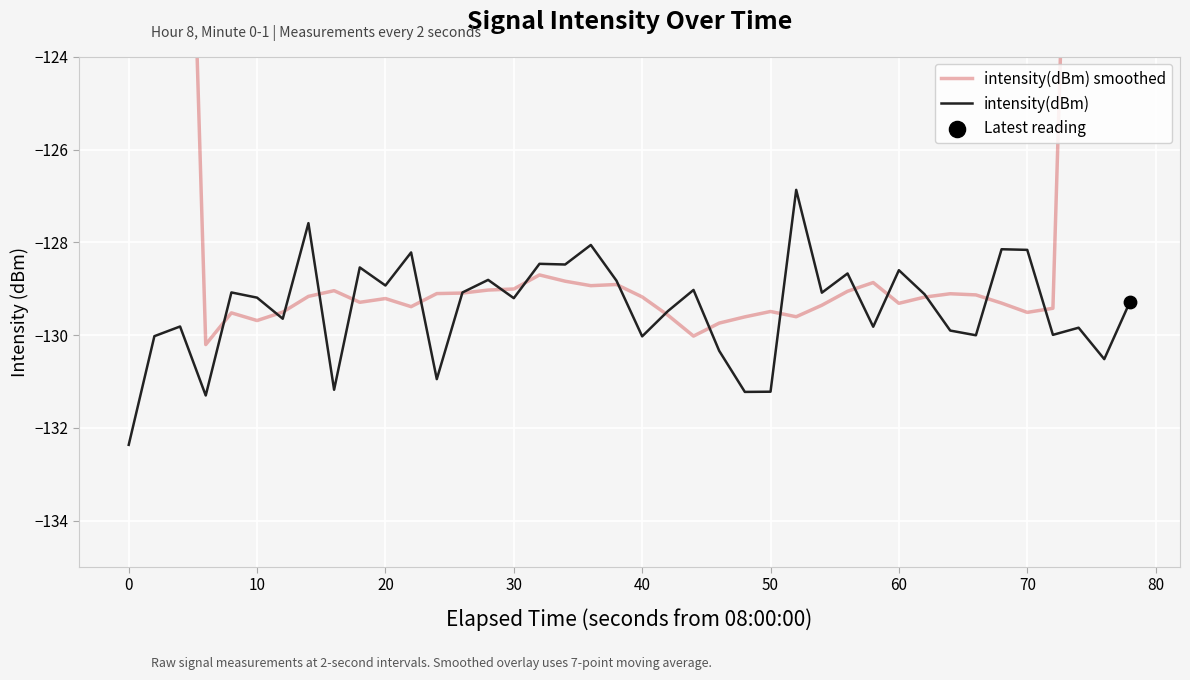

What is the minimum value for intensity(dBm)?

-132.4